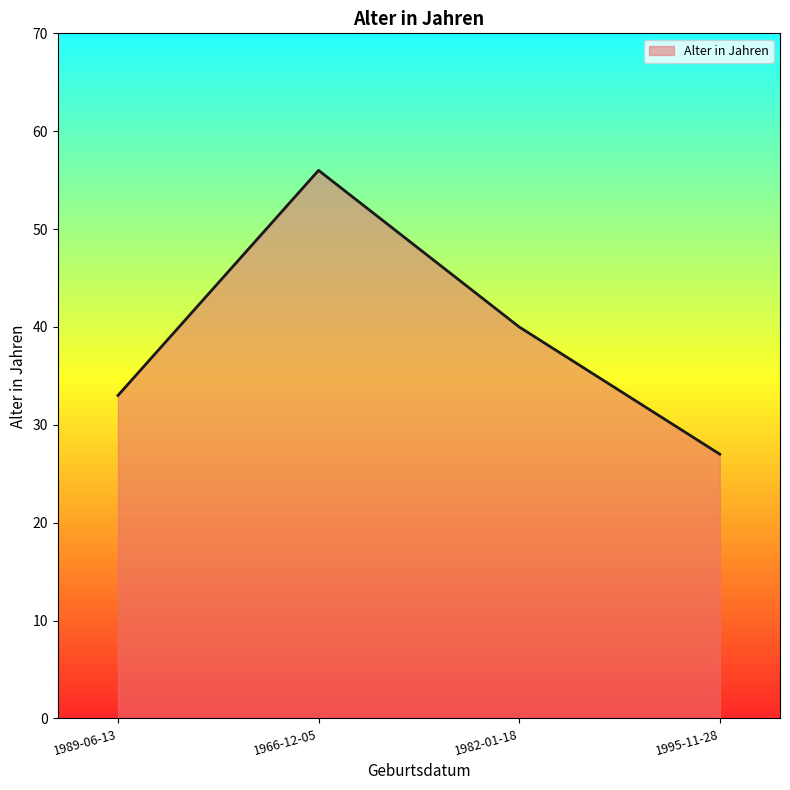

How many lines are shown in the chart?

1